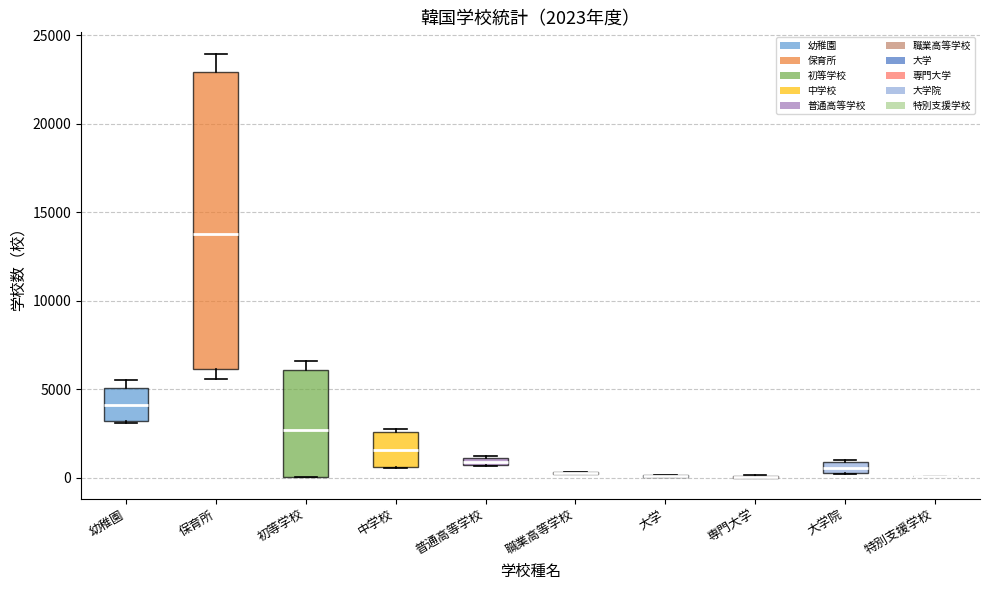

Which box is the tallest, from its lower edge to its upper edge?

保育所